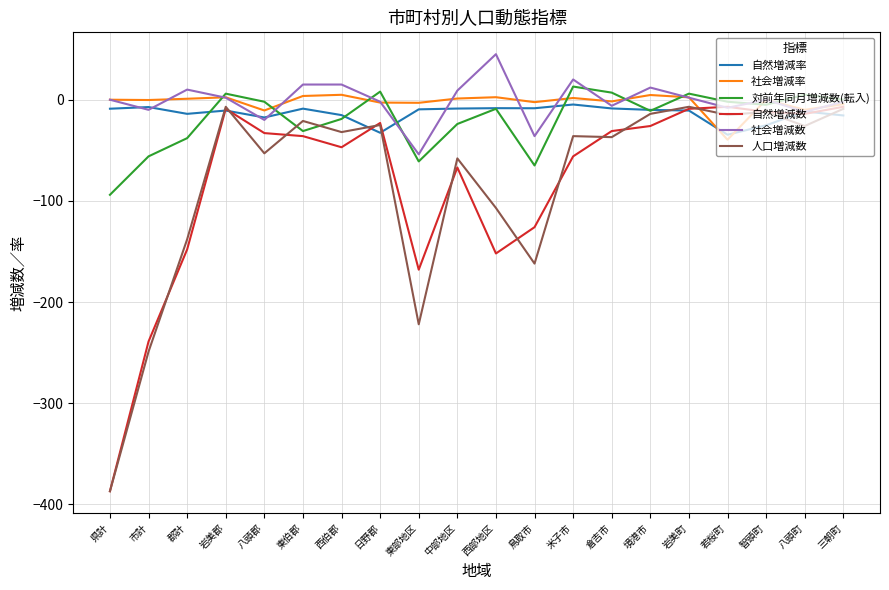

Which category has the lowest value in the 人口増減数 series?

県計